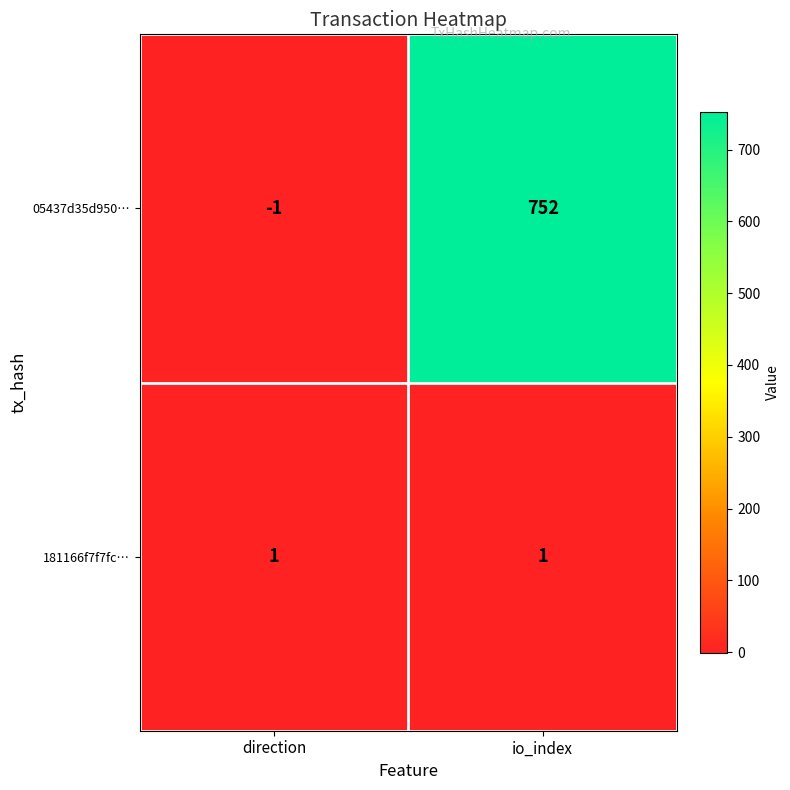

How many series are shown in this chart?

2